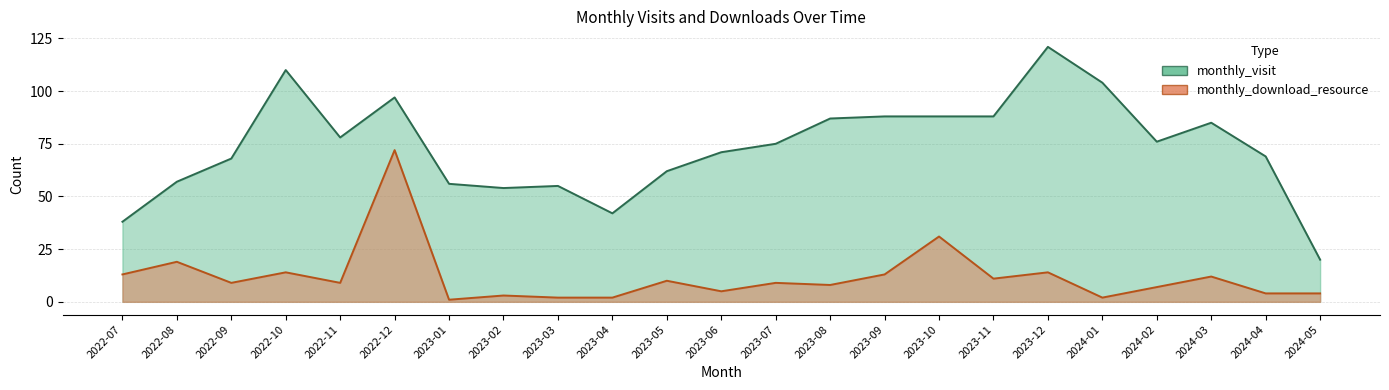

What is the greatest value displayed?

121